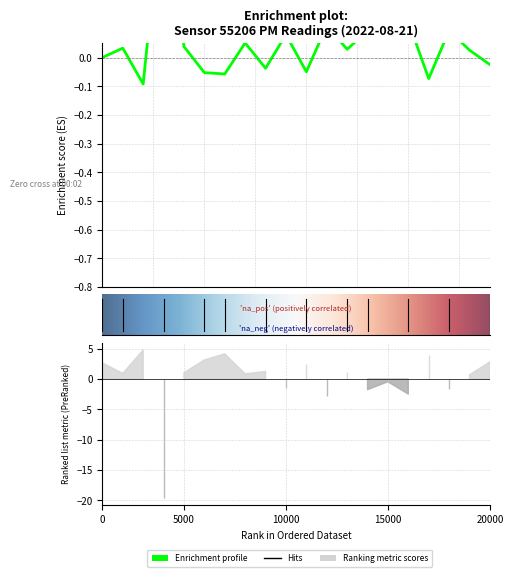

What is the maximum value shown in the chart?

0.6